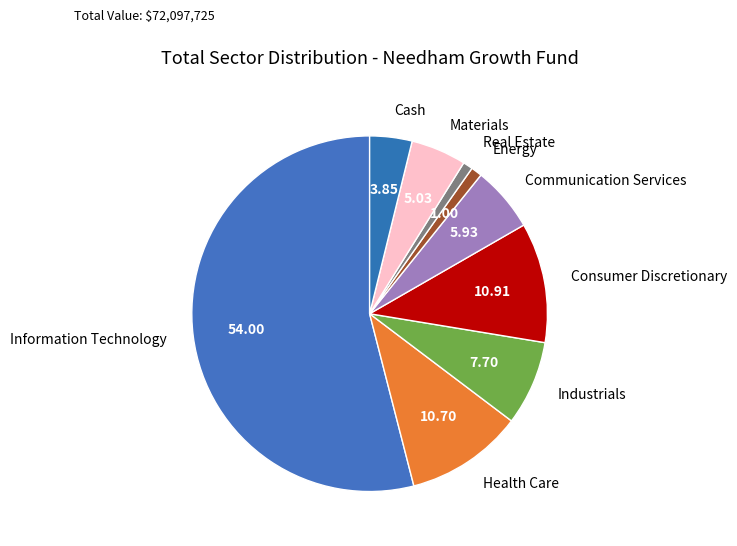

Which has a higher value, Communication Services or Real Estate?

Communication Services